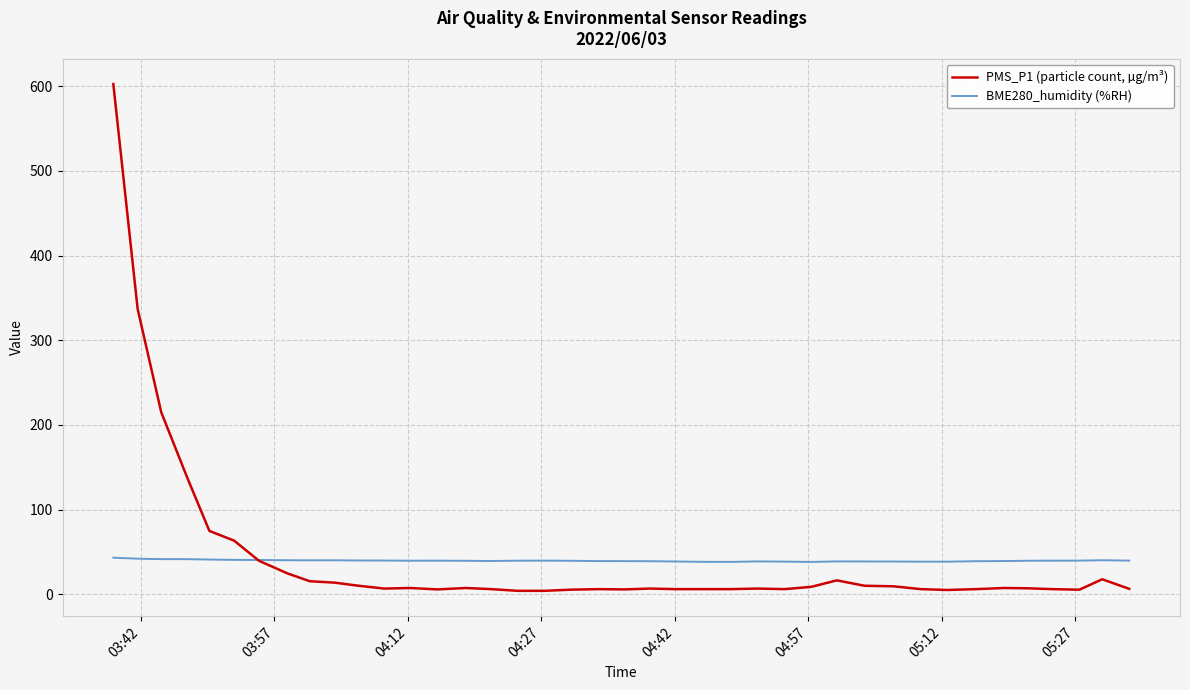

How many categories are shown in the chart?

40